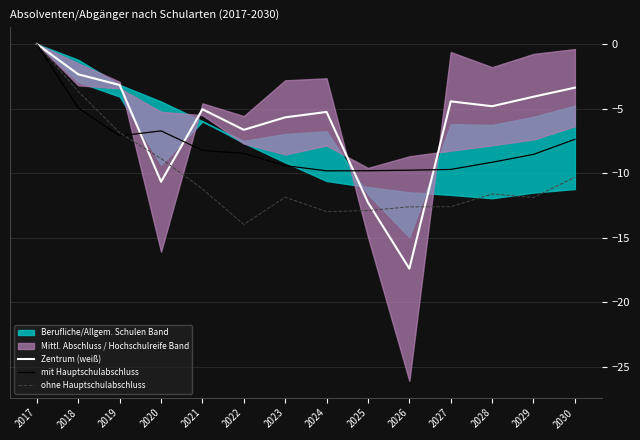

Reading right to left, what are all the values shown in this chart?

Zentrum (weiß): -3.4	-4.1	-4.8	-4.4	-17.4	-12.3	-5.3	-5.7	-6.6	-5.1	-10.7	-3.2	-2.4	0.0
mit Hauptschulabschluss: -7.4	-8.5	-9.2	-9.7	-9.8	-9.8	-9.8	-9.4	-8.5	-8.2	-6.7	-7.1	-5.0	0.0
ohne Hauptschulabschluss: -10.3	-11.9	-11.6	-12.6	-12.6	-12.9	-13.0	-11.9	-14.0	-11.2	-8.9	-6.9	-3.7	0.0